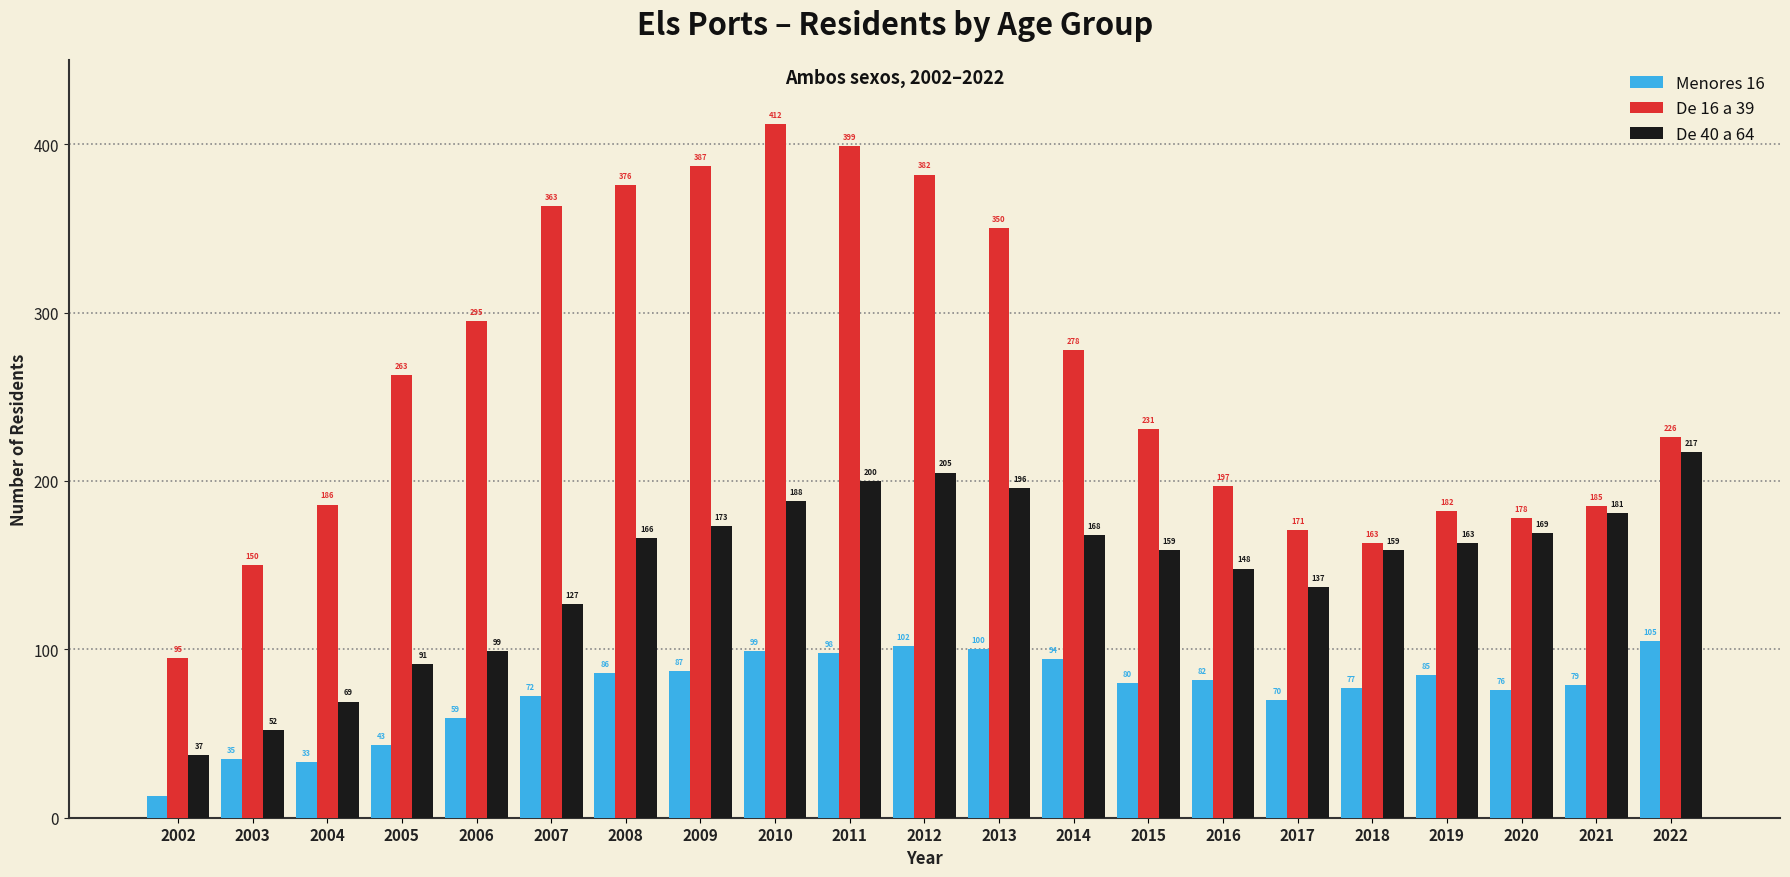

What are all the series names shown in the legend?

Menores 16, De 16 a 39, De 40 a 64